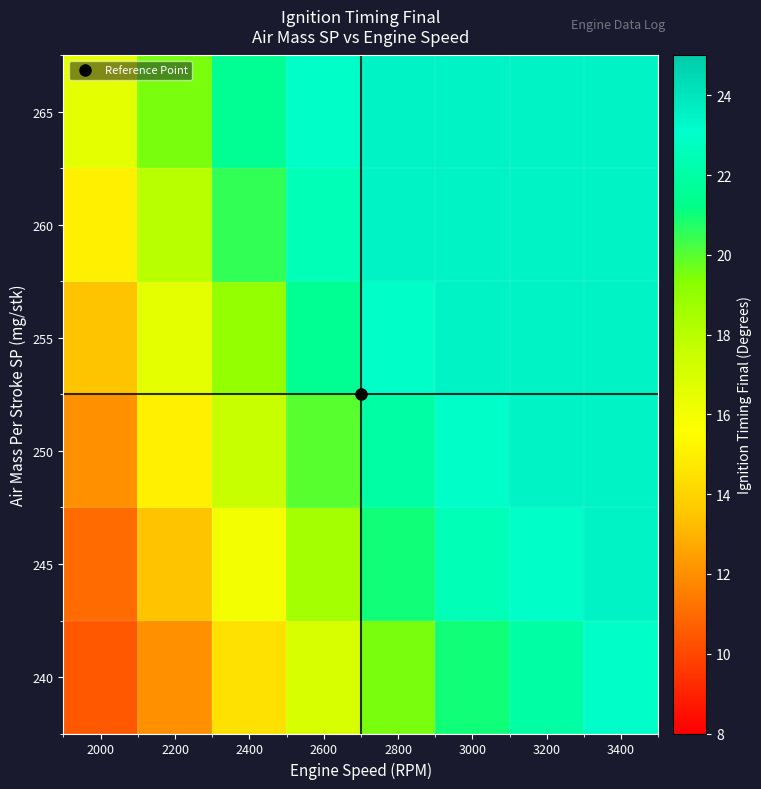

Count the number of categories in the chart.

8